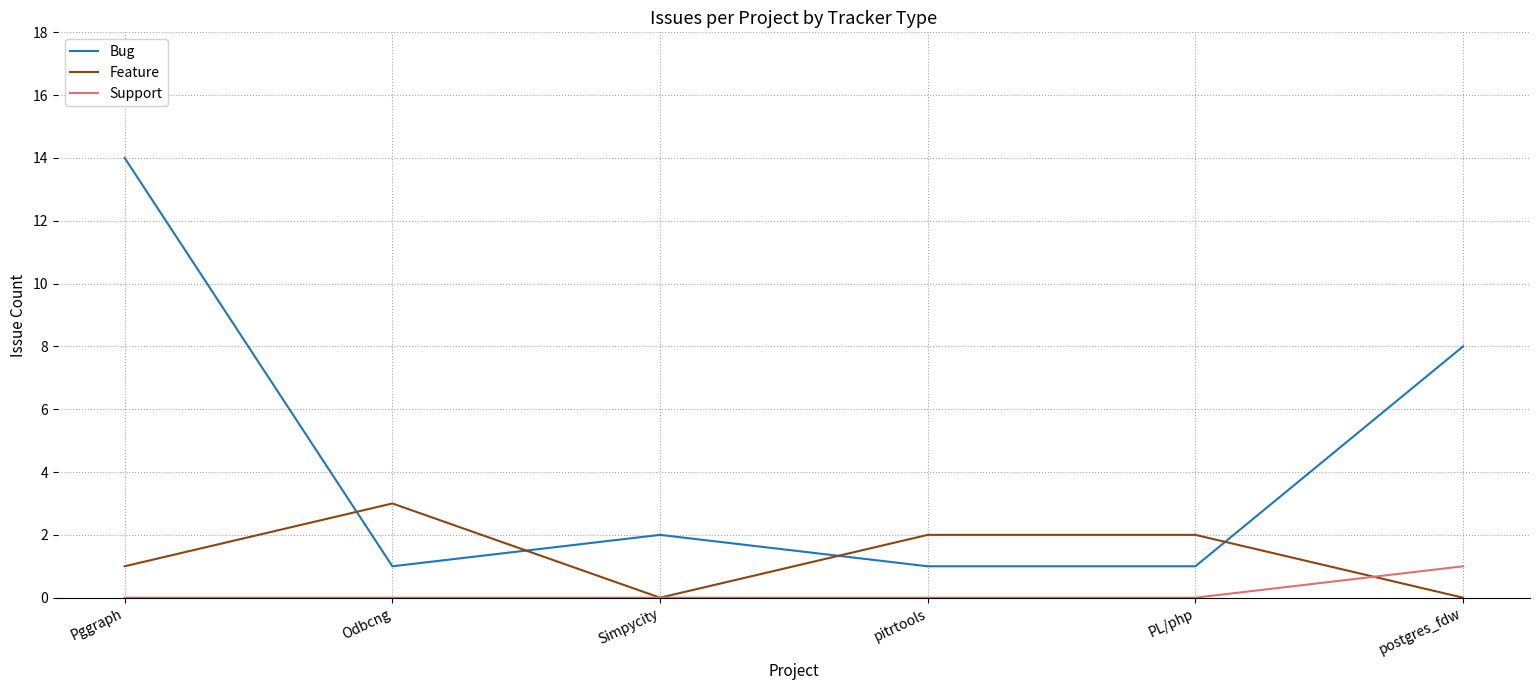

Reading right to left, list all the values displayed in this chart.

Bug: postgres_fdw=8	PL/php=1	pitrtools=1	Simpycity=2	Odbcng=1	Pggraph=14
Feature: postgres_fdw=0	PL/php=2	pitrtools=2	Simpycity=0	Odbcng=3	Pggraph=1
Support: postgres_fdw=1	PL/php=0	pitrtools=0	Simpycity=0	Odbcng=0	Pggraph=0